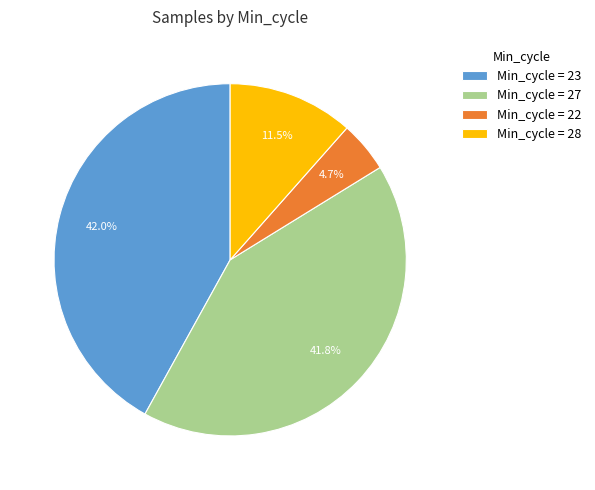

Do Min_cycle = 23 and Min_cycle = 28 together represent more than half of the pie?

Yes